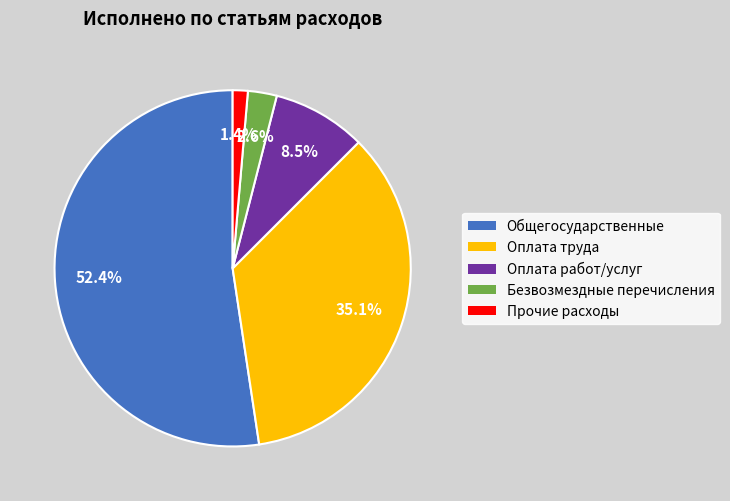

Is there a majority slice in this chart?

Yes